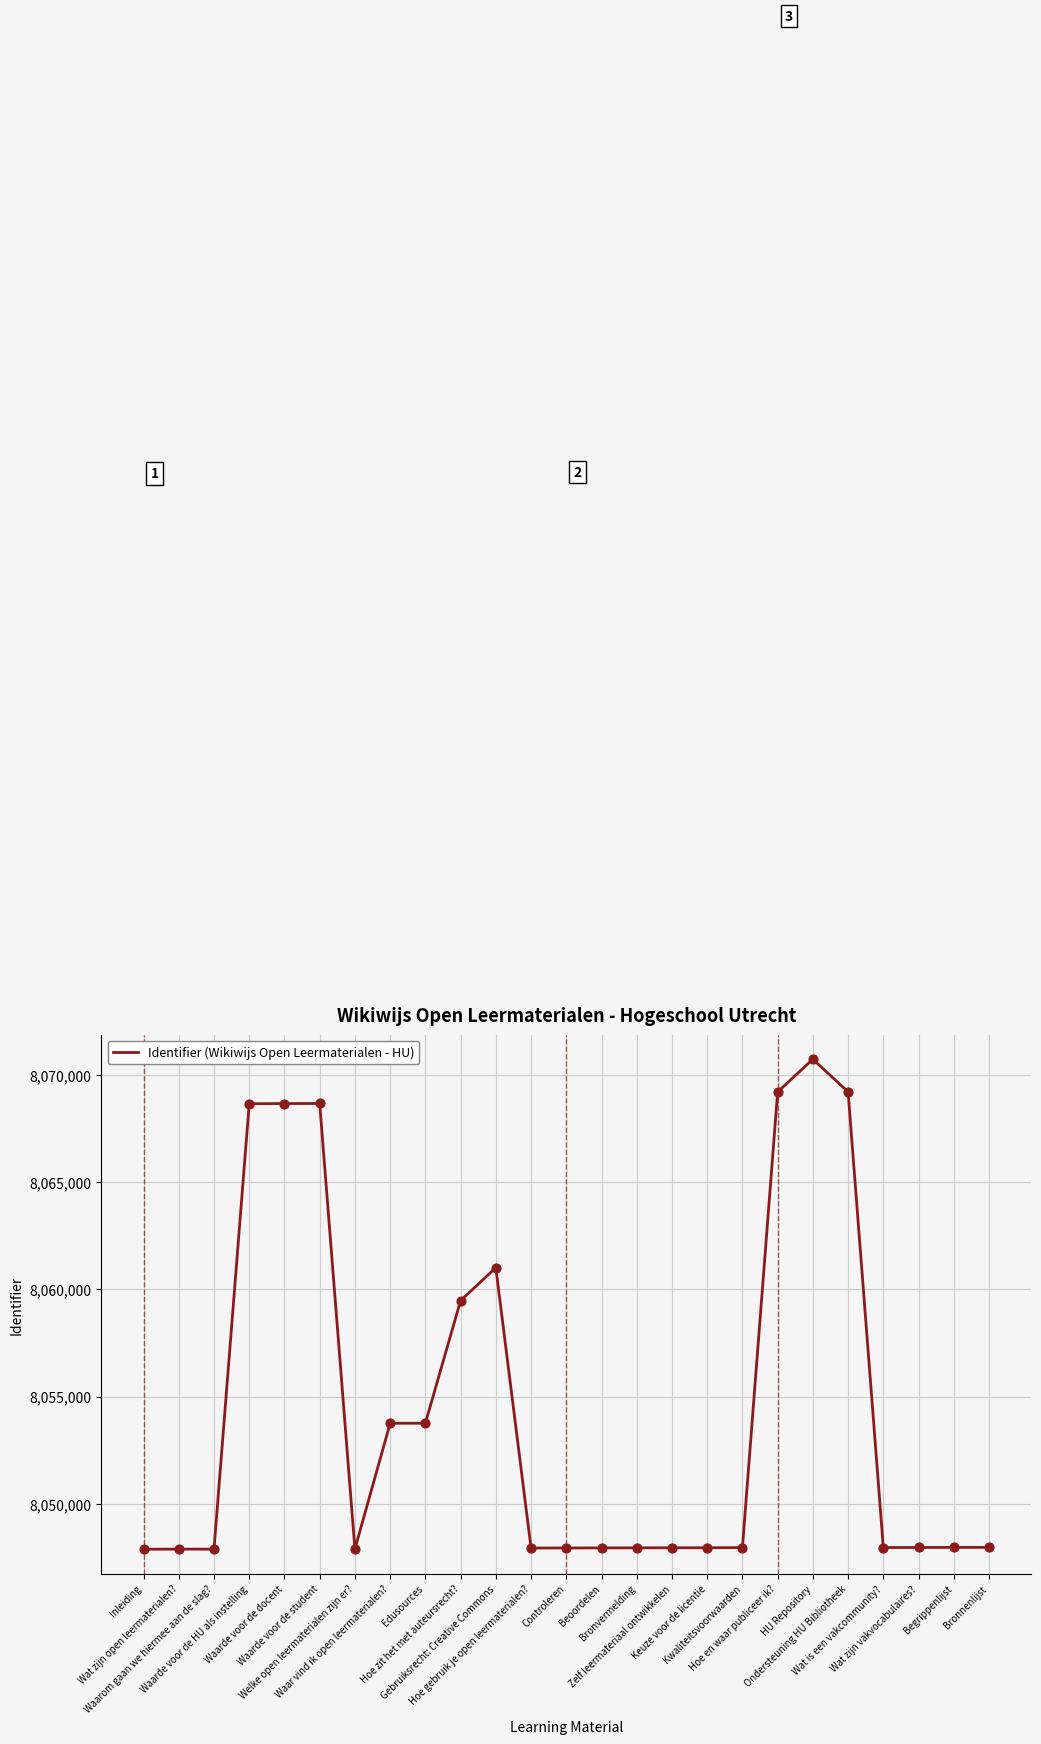

Between Welke open leermaterialen zijn er? and HU Repository, which is larger?

HU Repository